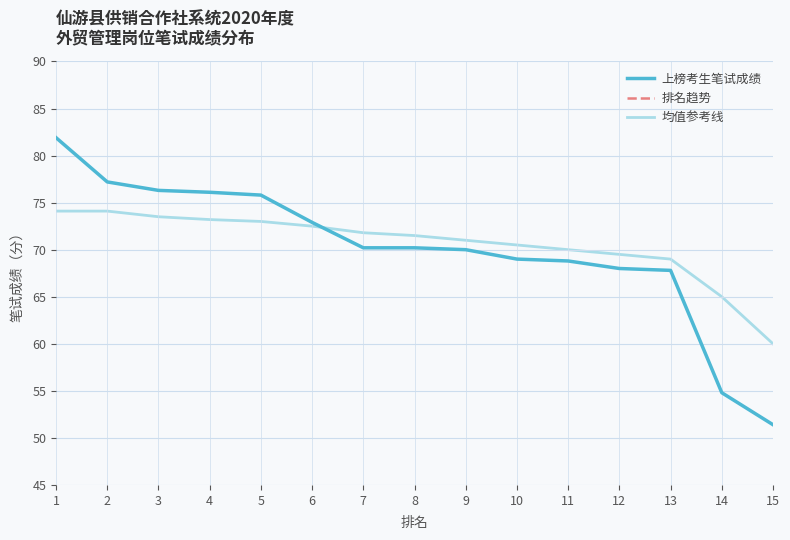

True or false: 均值参考线 and 上榜考生笔试成绩 intersect in this chart.

True